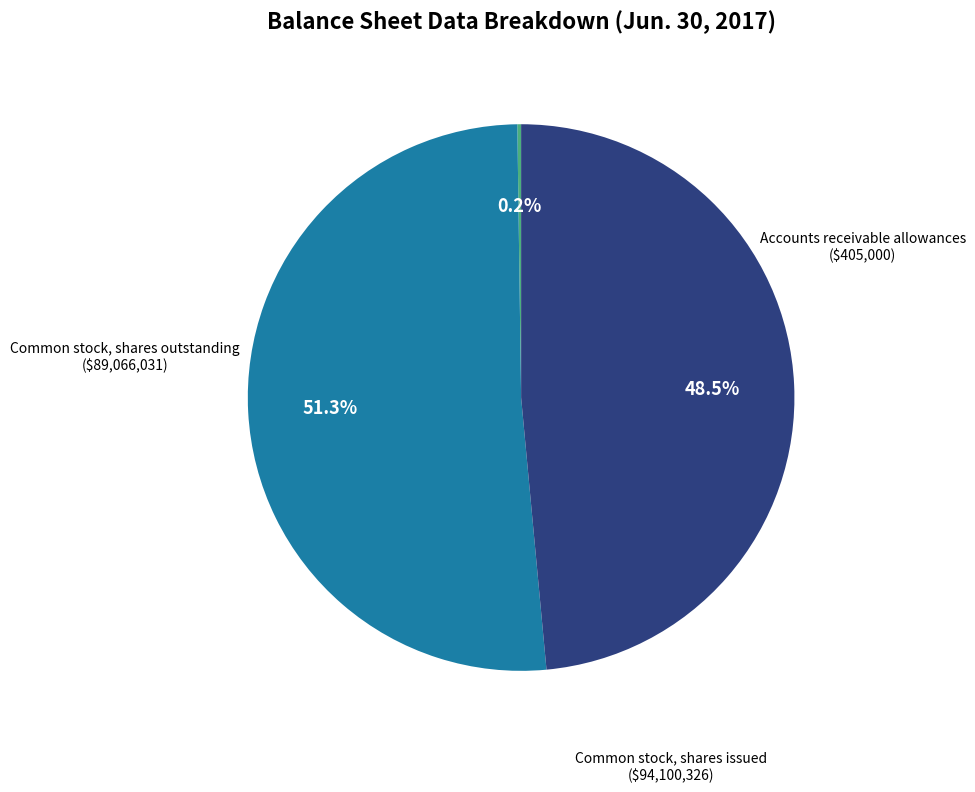

Is there a majority slice in this chart?

Yes